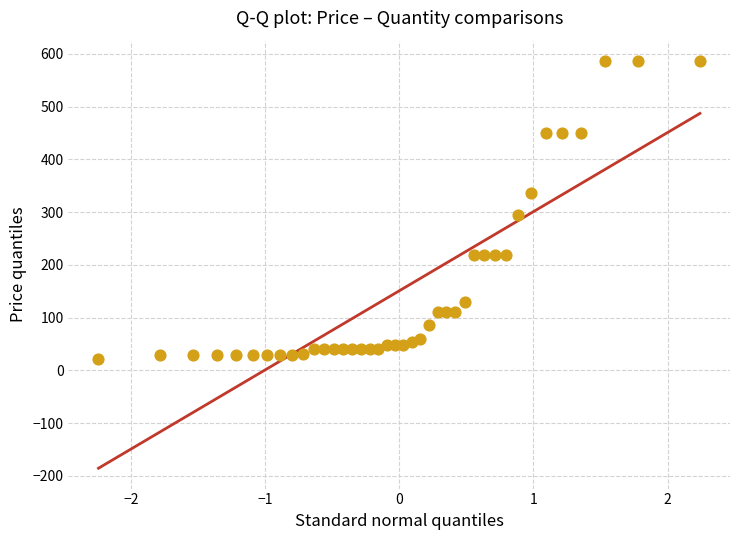

What is the range of Y values (max minus min)?

564.0